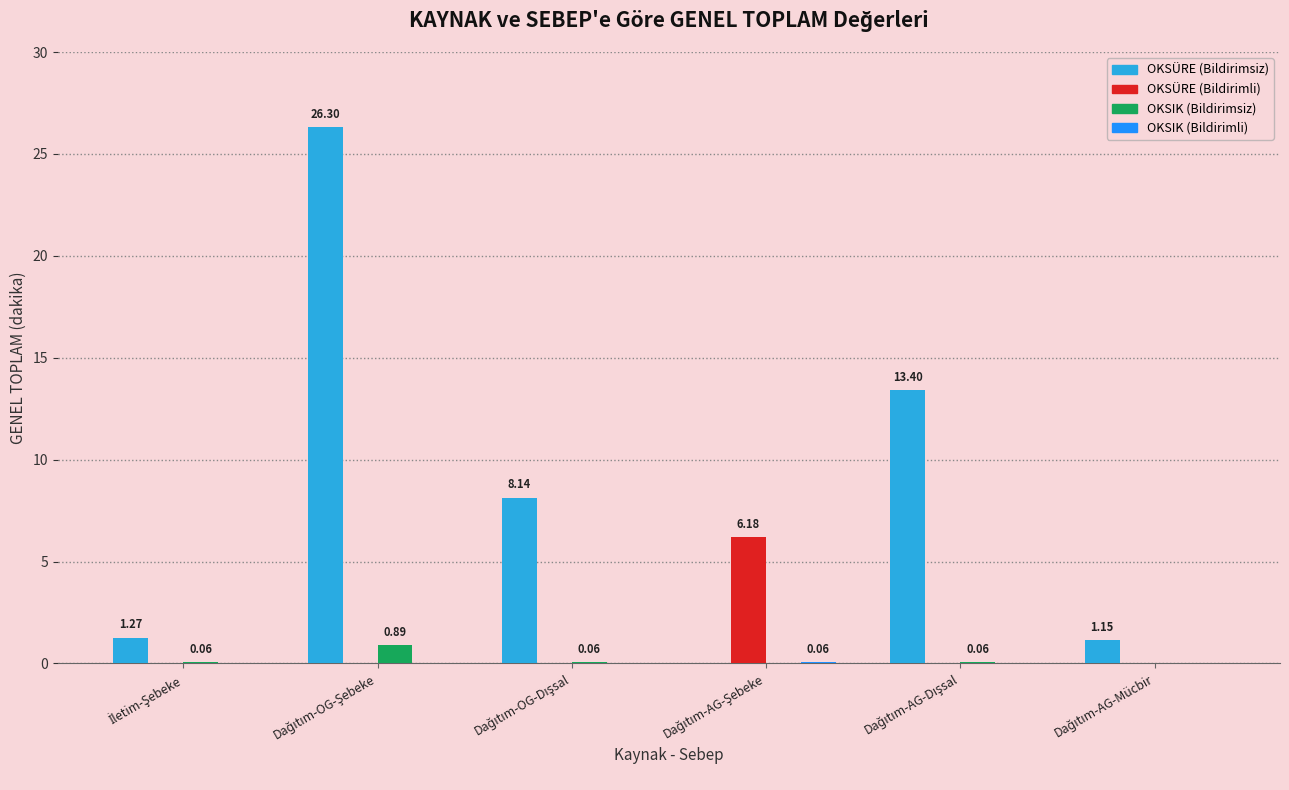

Which series has the largest total across all categories?

OKSÜRE (Bildirimsiz)